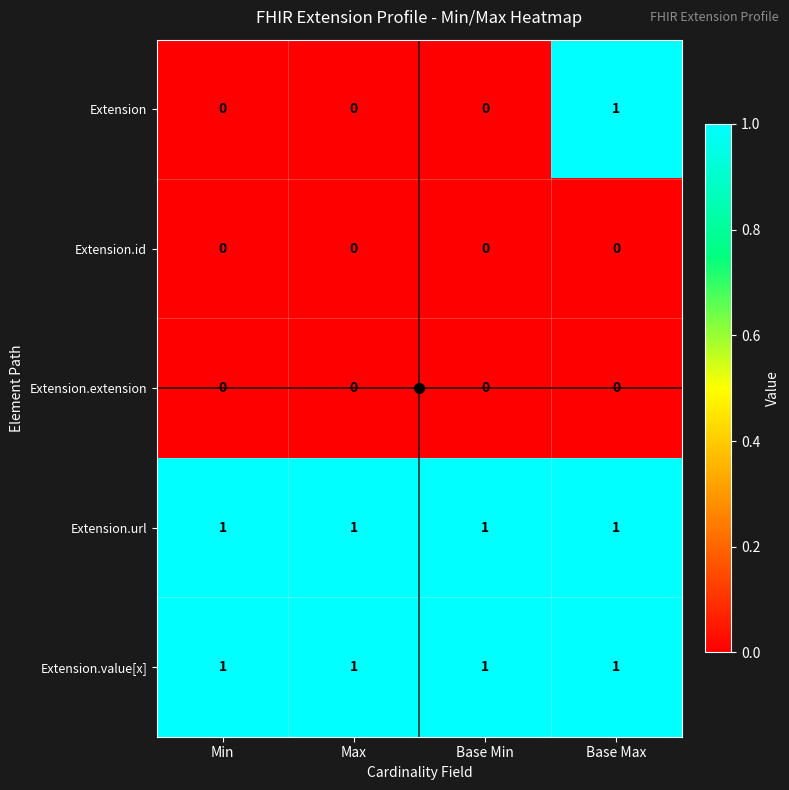

What is the total value across all series at Base Min?

2